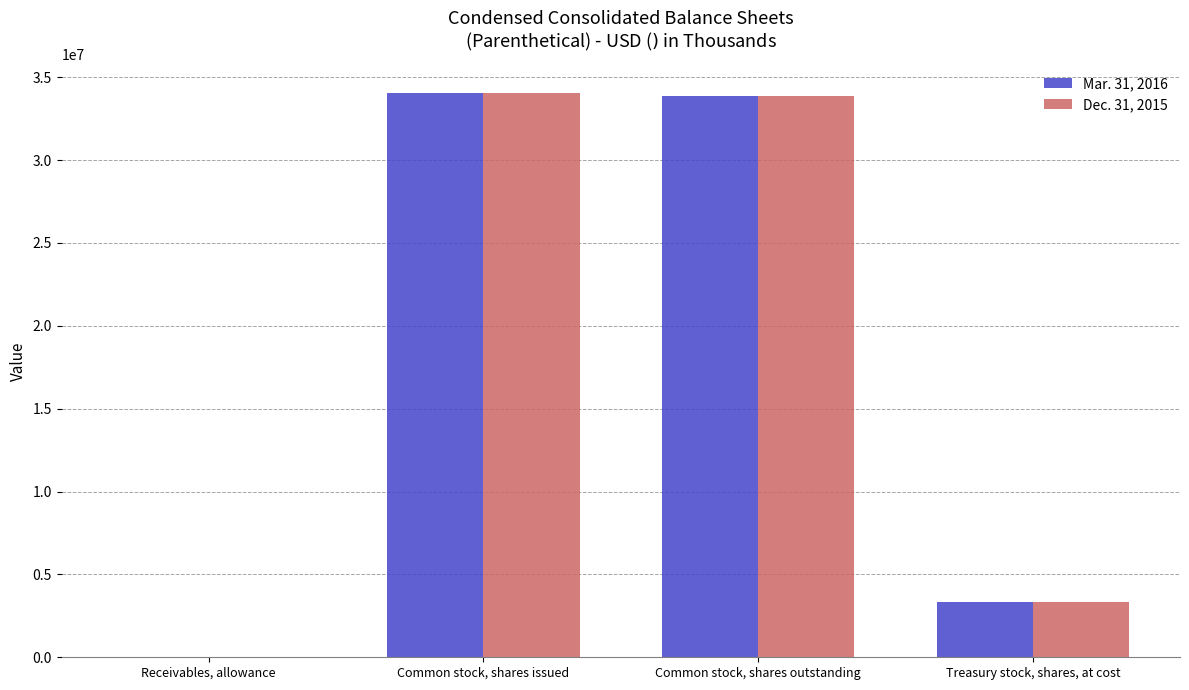

Reading left to right, list all the values displayed in this chart.

Mar. 31, 2016: 2377	34065000	33891000	3351000
Dec. 31, 2015: 2365	34065000	33891000	3351000